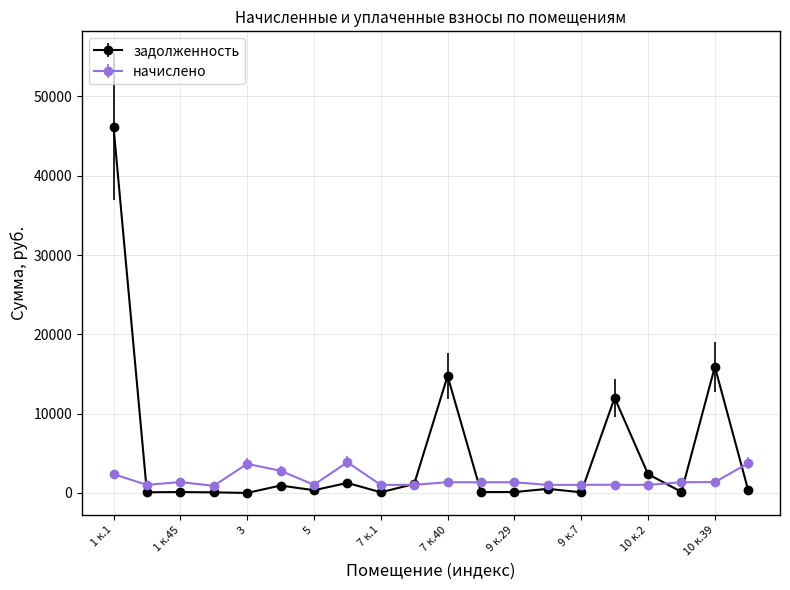

Rank the series by their average value, from lowest to highest.

начислено, задолженность